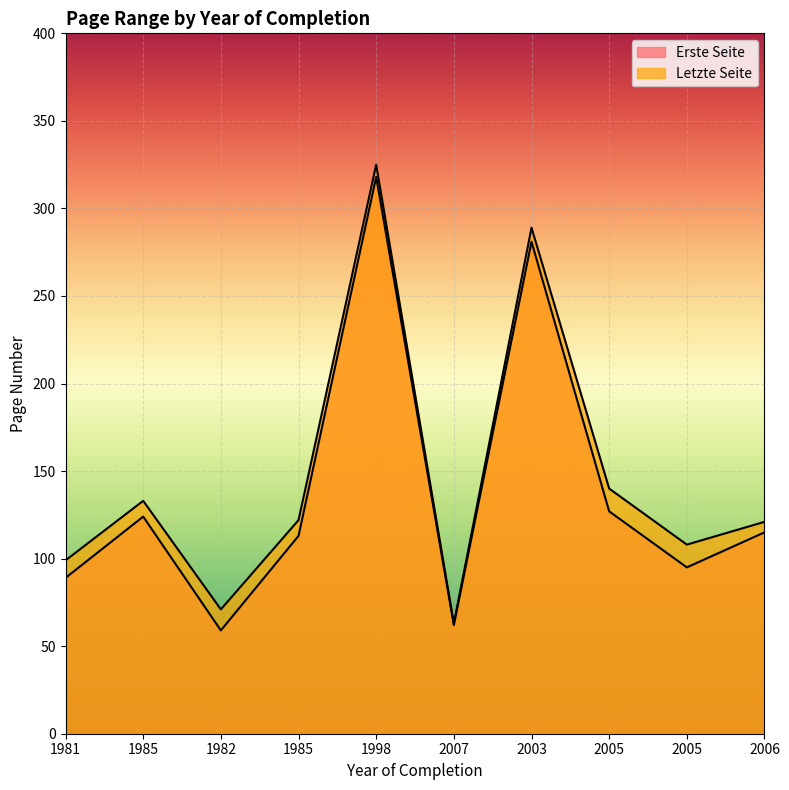

Reading right to left, what are all the values shown in this chart?

Erste Seite: 115	95	127	281	62	318	113	59	124	89
Letzte Seite: 121	108	140	289	63	325	122	71	133	99